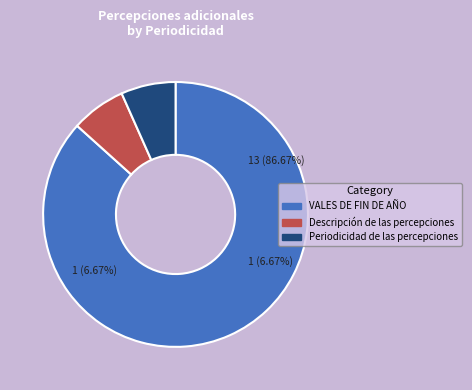

The ID slice represents 7% of the pie. True or false?

True